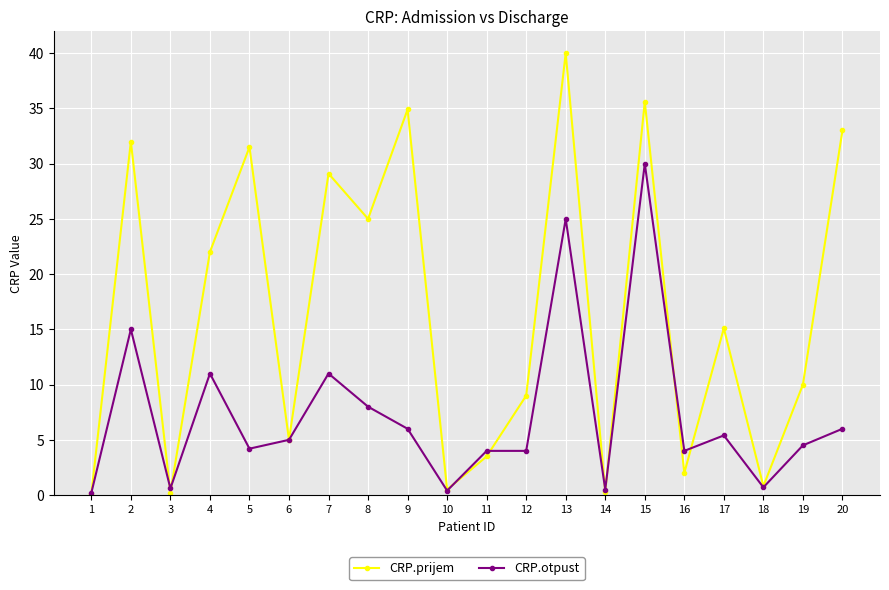

Is the value of CRP.otpust at 9 greater than the value of CRP.prijem at 2?

No